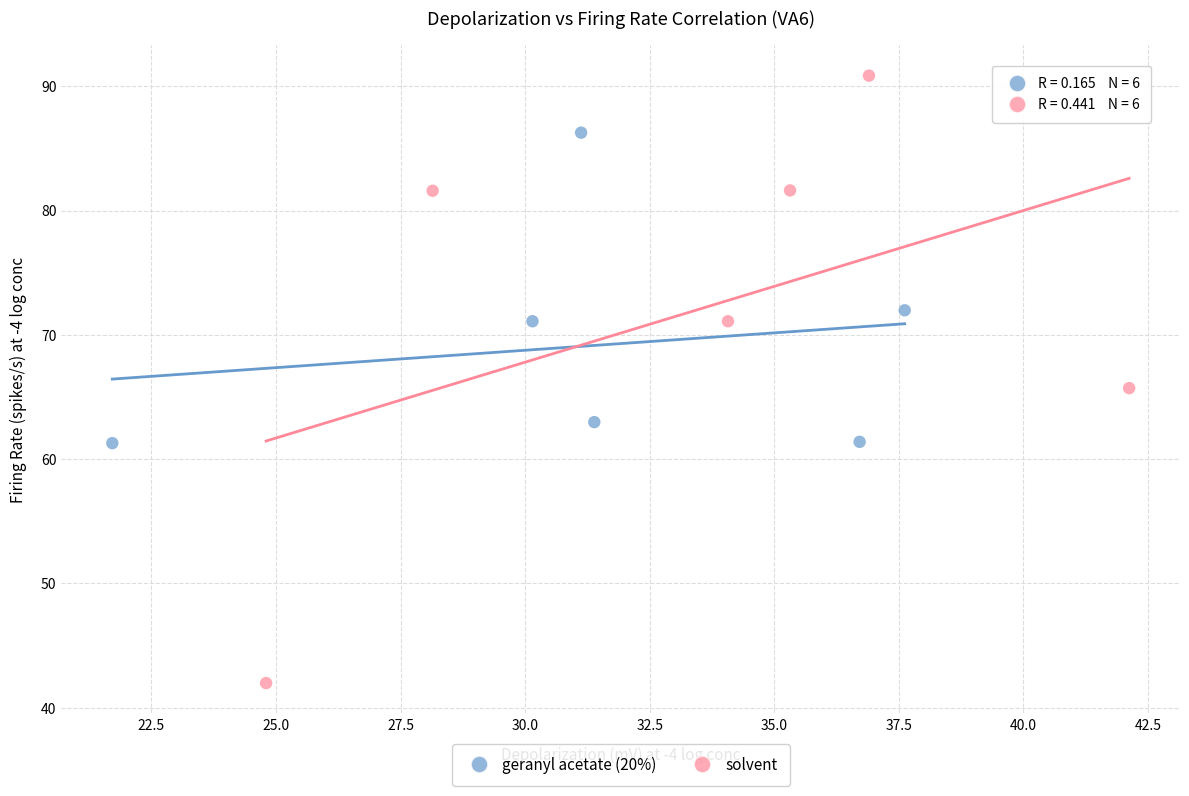

Which series contains the lowest Y value?

solvent